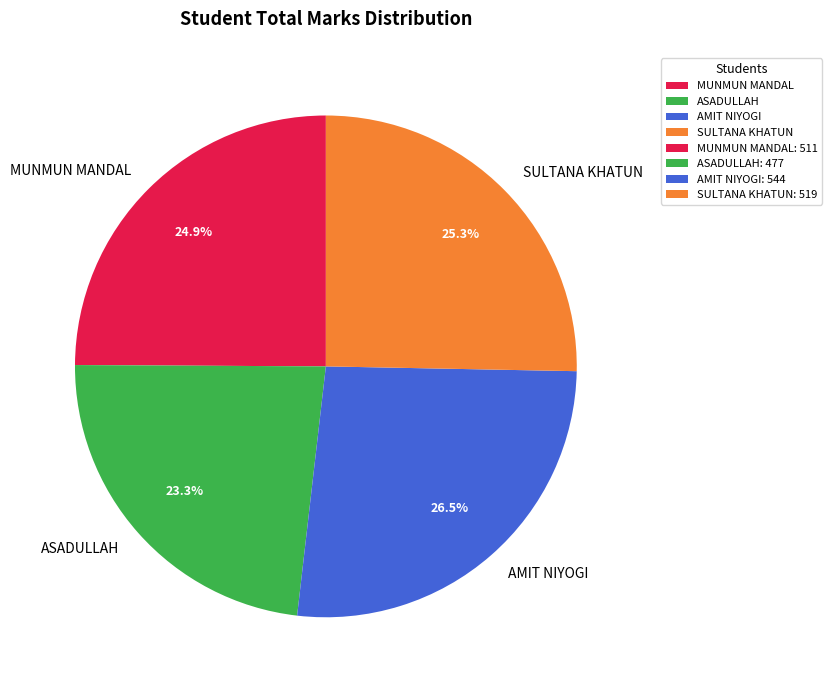

To the nearest percent, what is the combined percentage of MUNMUN MANDAL and SULTANA KHATUN?

50%